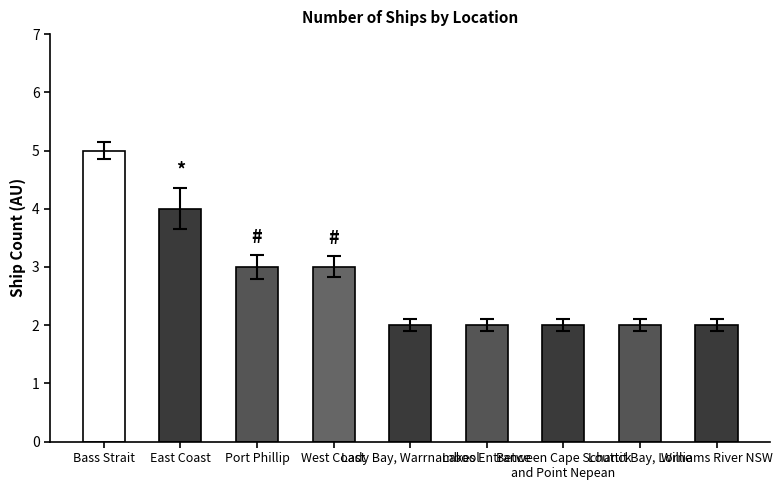

Does the chart contain stacked bars?

No